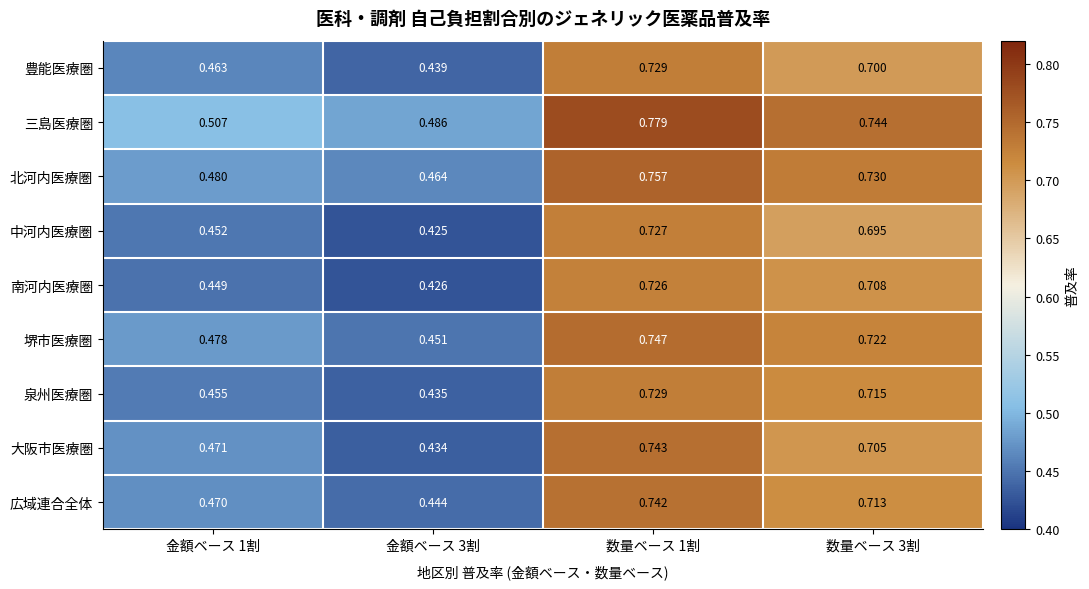

At which category does the chart reach its minimum across all series?

金額ベース 3割